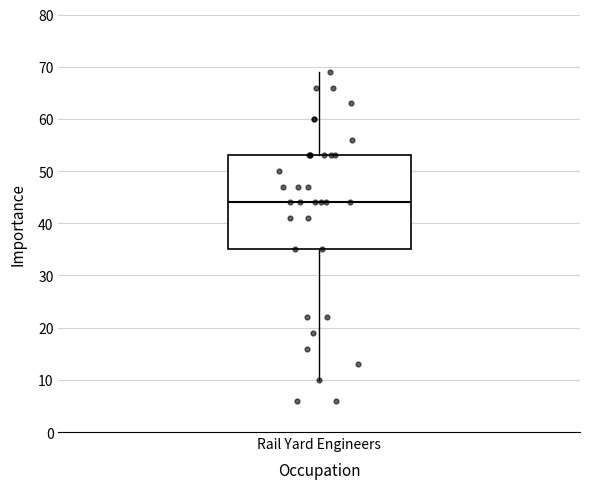

Where does the upper whisker of the box for Rail Yard Engineers end on the y-axis? The values are not printed on the chart, so give them approximately, as read against the axis.

69